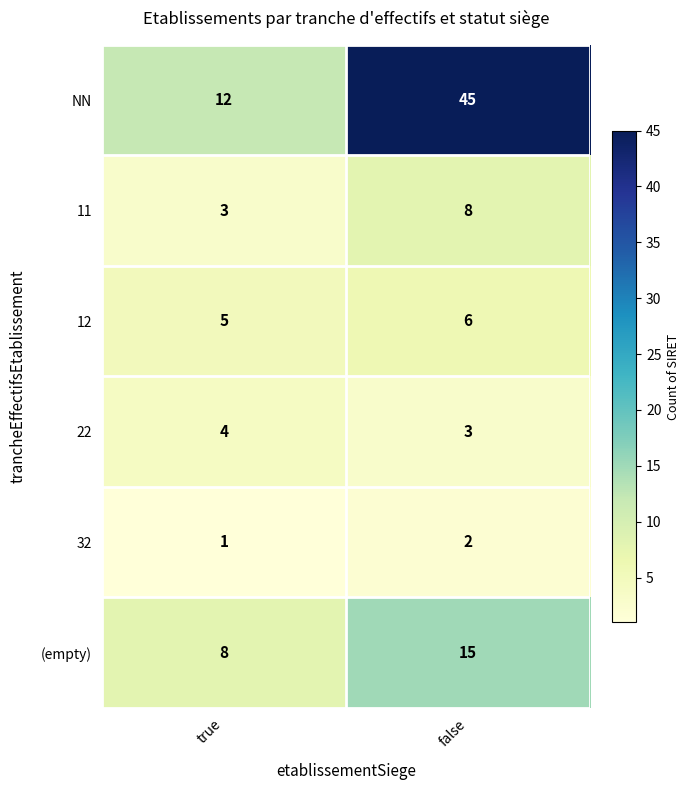

Which series has the widest spread of values?

NN